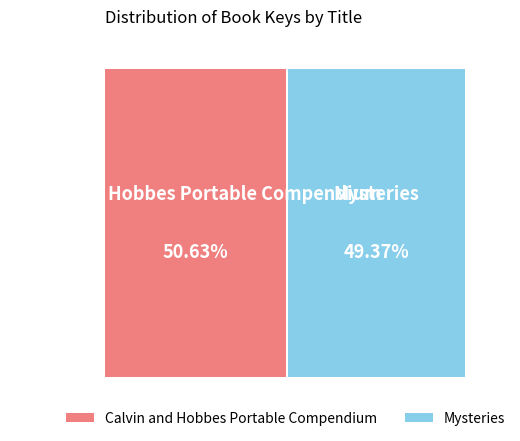

What portion of the pie excludes Mysteries?

50.6%